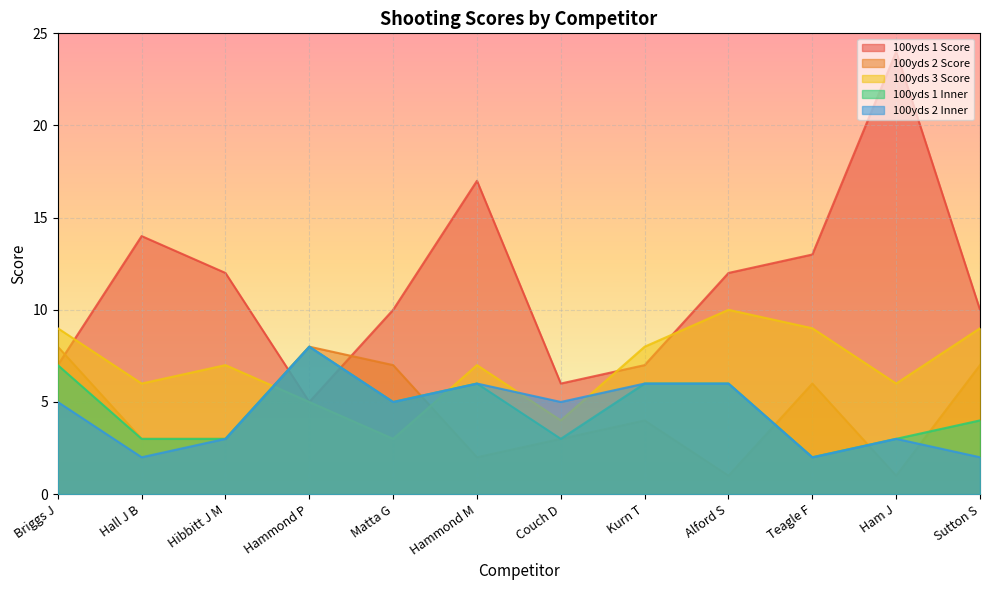

Which category has the lowest value in the 100yds 1 Score series?

Hammond P